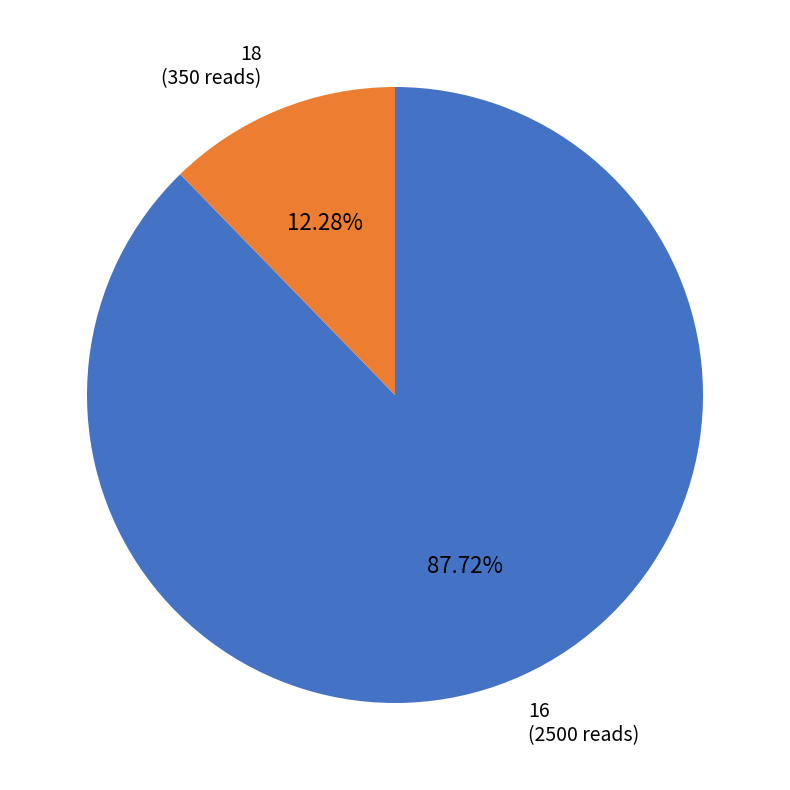

Is 18 the majority of the pie?

No